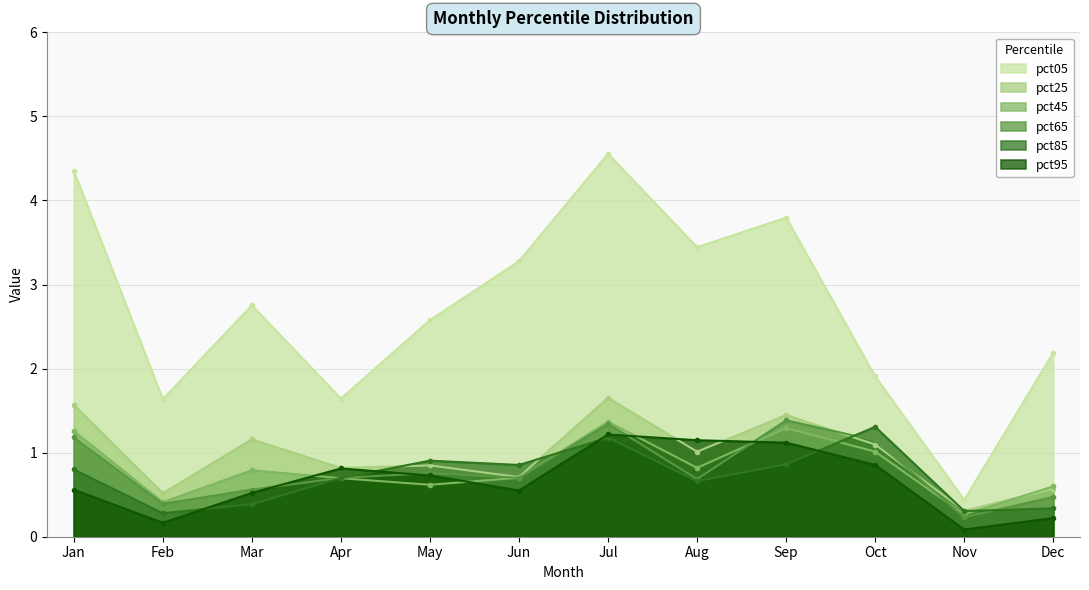

Is the value of pct25 at Nov greater than the value of pct65 at Apr?

No